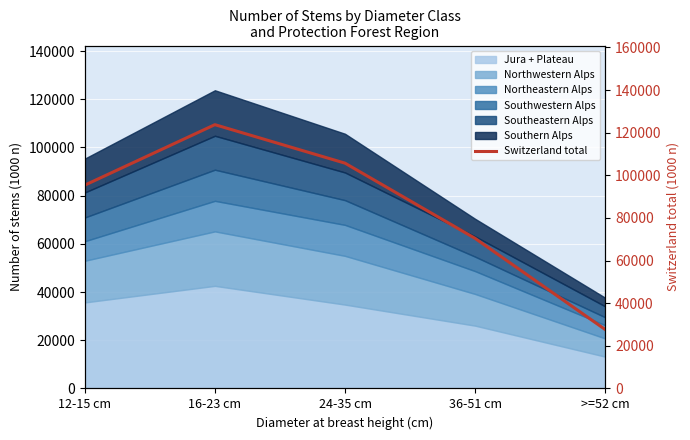

Which label corresponds to the smallest value in the chart?

>=52 cm